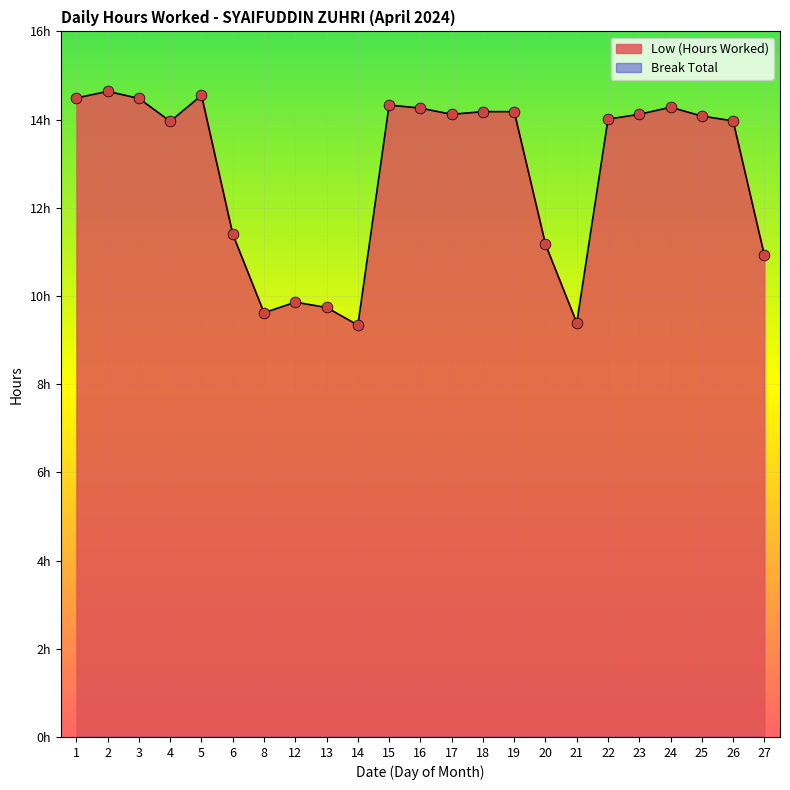

Between 3 and 17, which is larger?

3